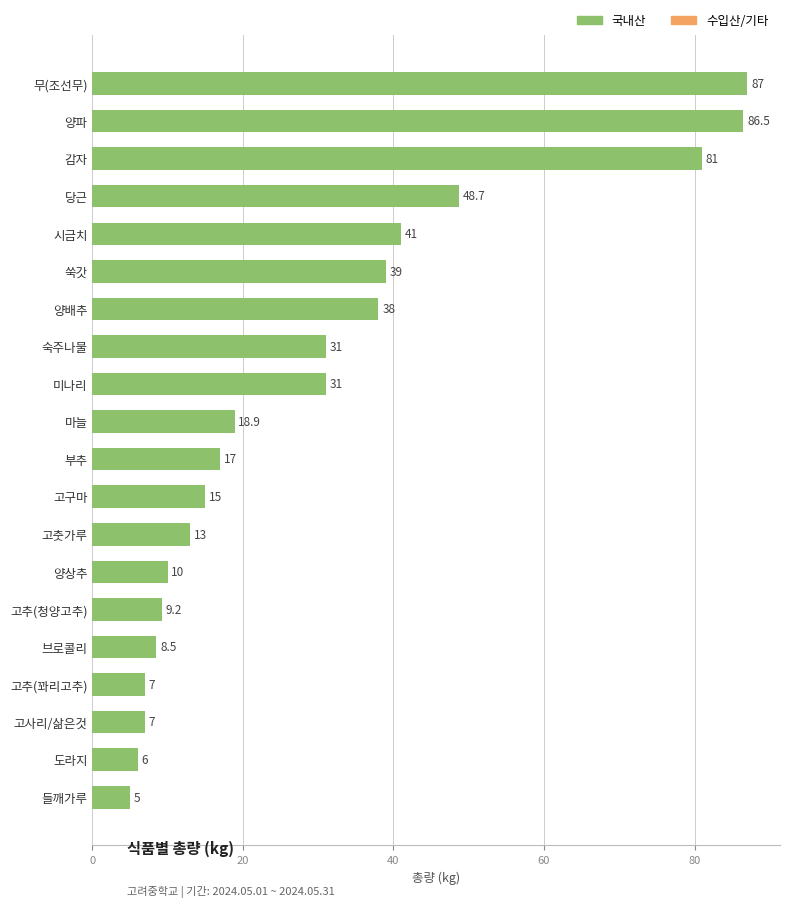

Is it true that the value at 들깨가루 is 5.0?

True